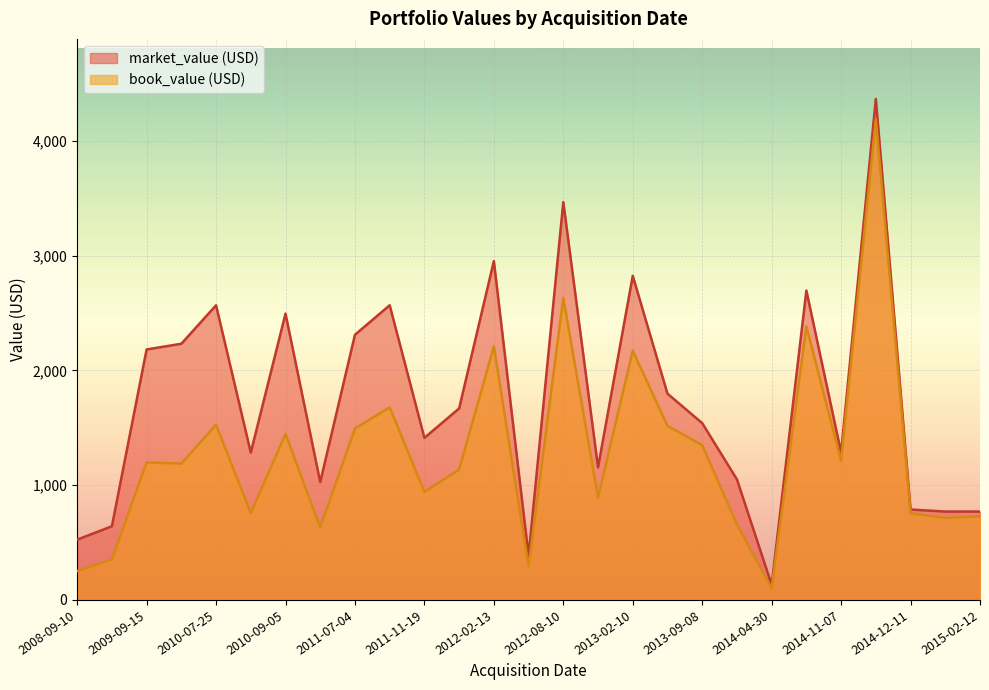

What is the average value of the market_value (USD) series?

1736.5